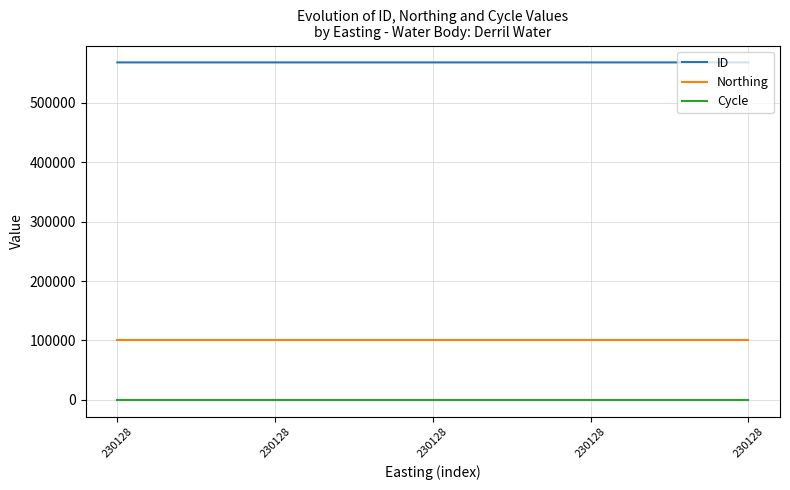

At how many categories does at least one series exceed 282238?

5